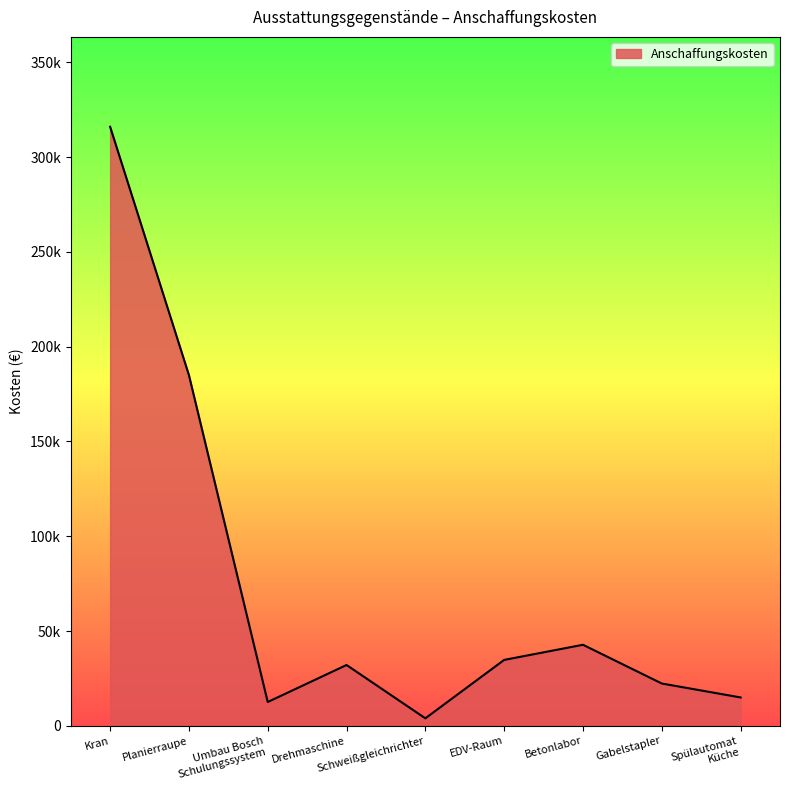

Is this an area chart (filled region under the line)?

Yes